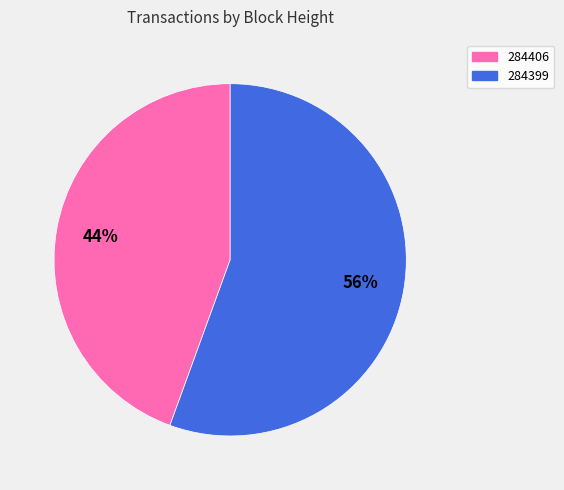

Which category has the smallest portion of the pie?

284406